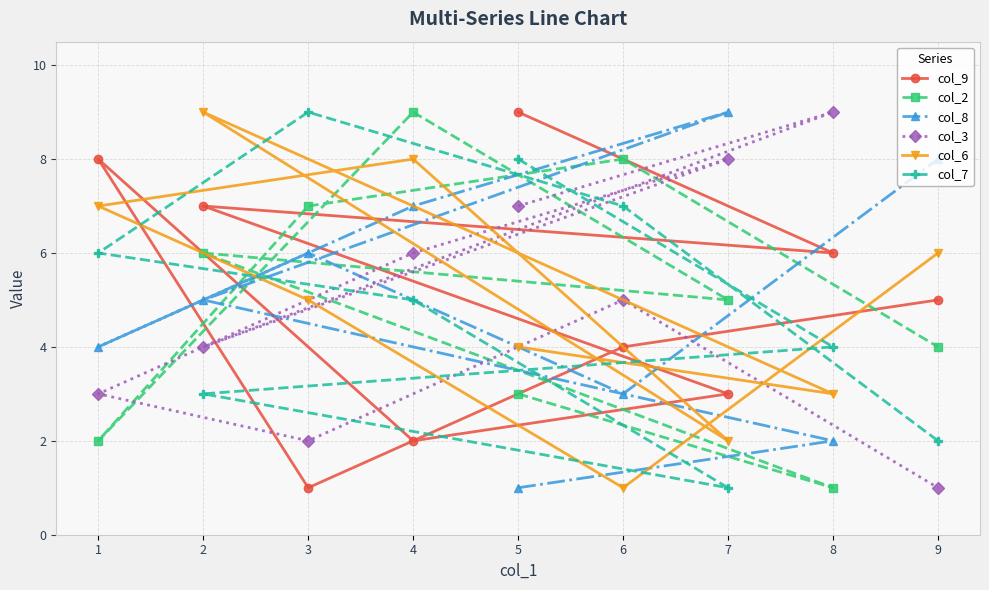

Between 6 and 7, which is larger?

6